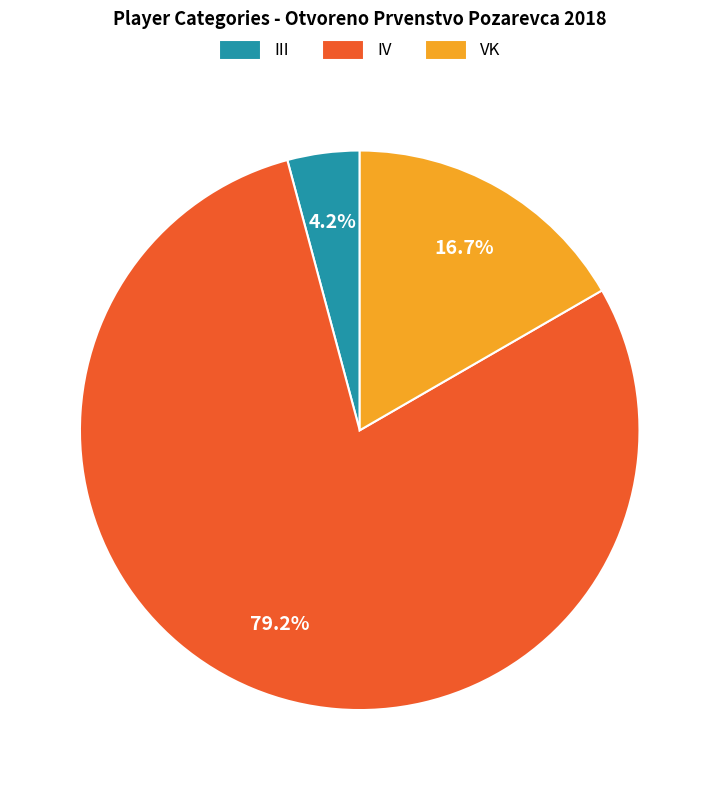

Count the number of slices in the pie.

3